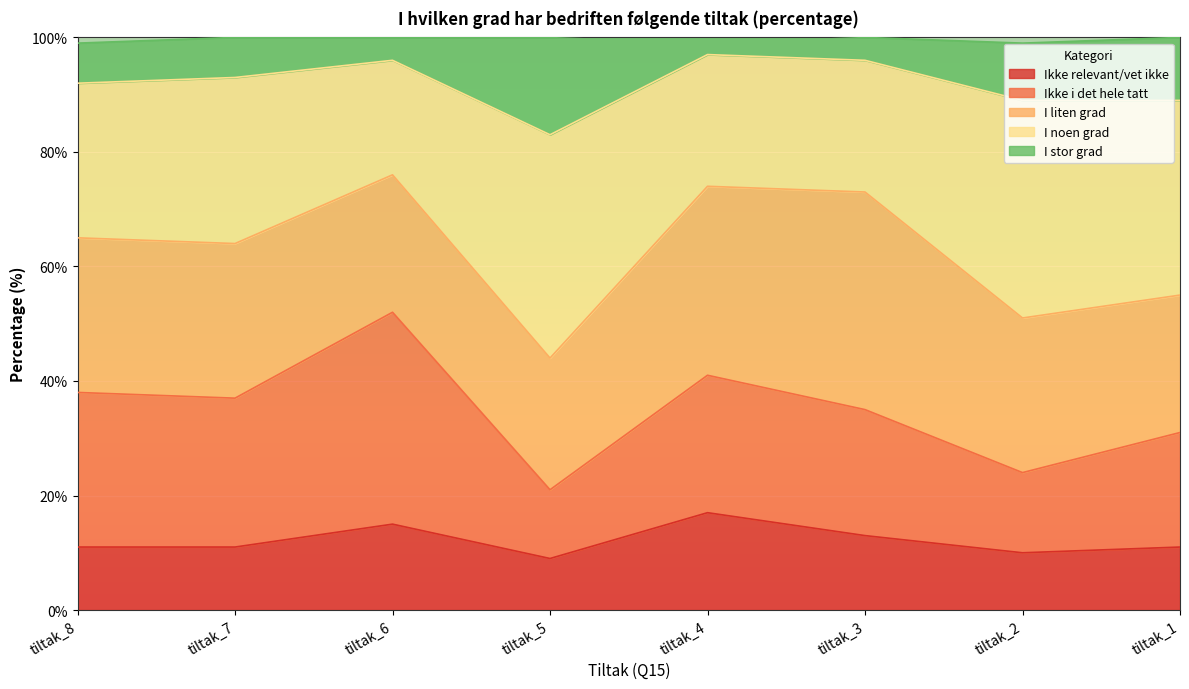

What is the lowest value of the Ikke relevant/vet ikke series?

9